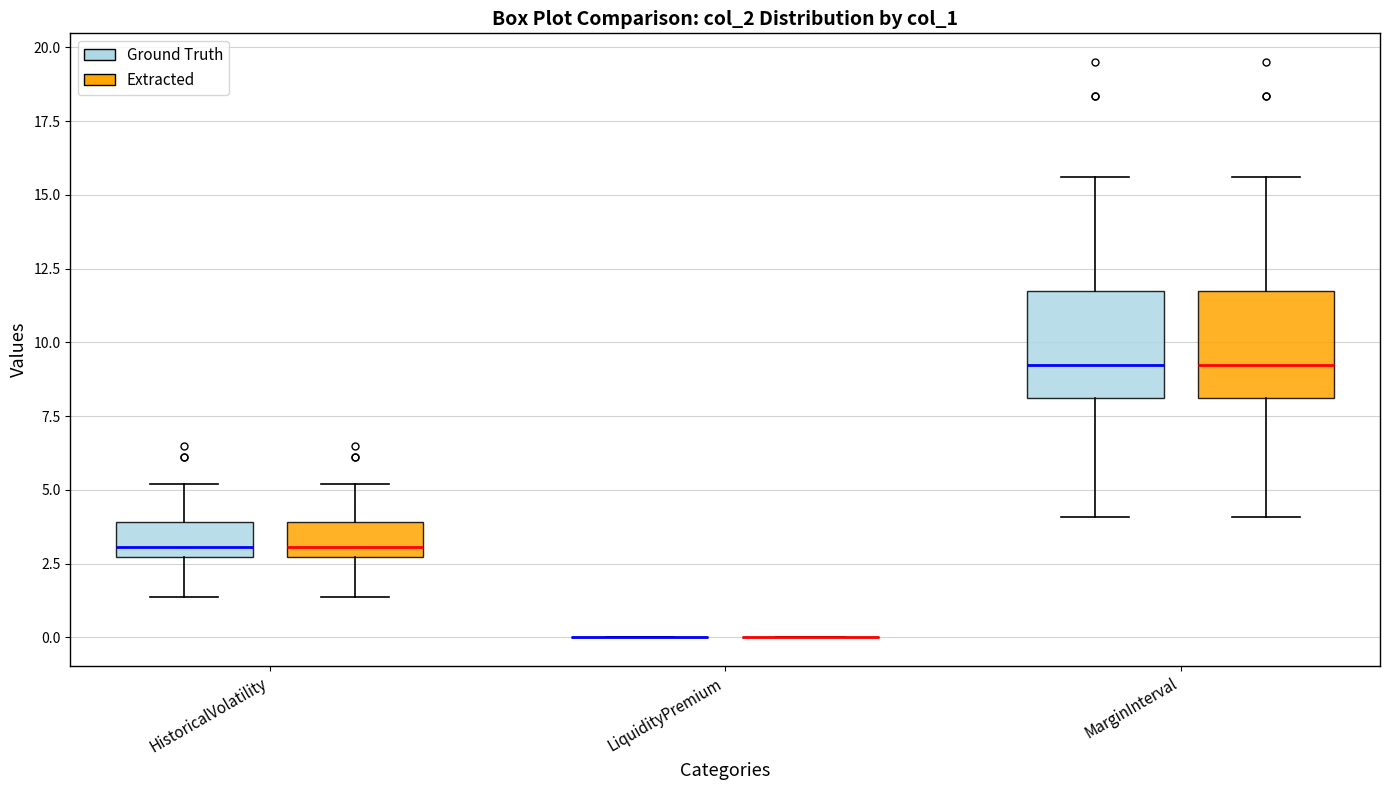

Reading left to right, read every box against the y-axis: the position of its median line, the range the box covers, and the ends of its whiskers. The values are not printed on the chart, so give them approximately, as read against the axis.

HistoricalVolatility (Ground Truth): median 3.0, box 2.5 to 4.0, whiskers 1.5 to 5.0
HistoricalVolatility (Extracted): median 3.0, box 2.5 to 4.0, whiskers 1.5 to 5.0
LiquidityPremium (Ground Truth): box collapsed to a line at 0.0, whiskers 0.0 to 0.0
LiquidityPremium (Extracted): box collapsed to a line at 0.0, whiskers 0.0 to 0.0
MarginInterval (Ground Truth): median 9.0, box 8.0 to 11.5, whiskers 4.0 to 15.5
MarginInterval (Extracted): median 9.0, box 8.0 to 11.5, whiskers 4.0 to 15.5